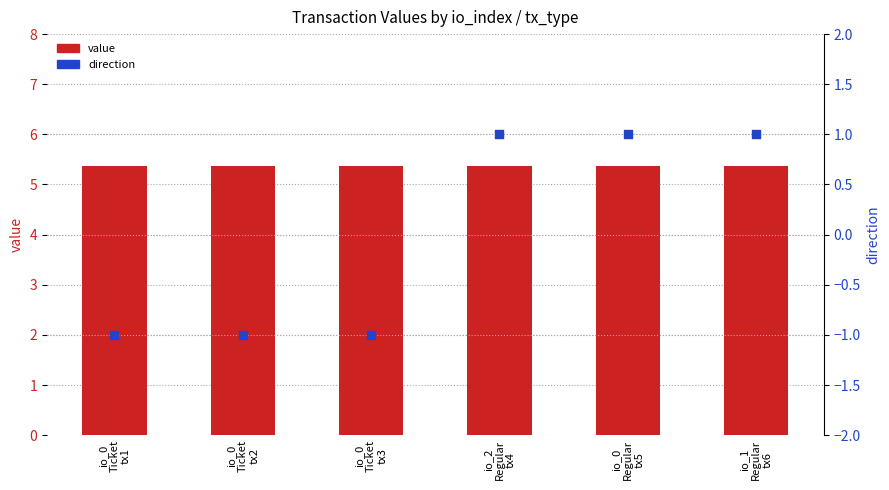

At which category is the sum across all series the highest?

io_2
Regular
tx4